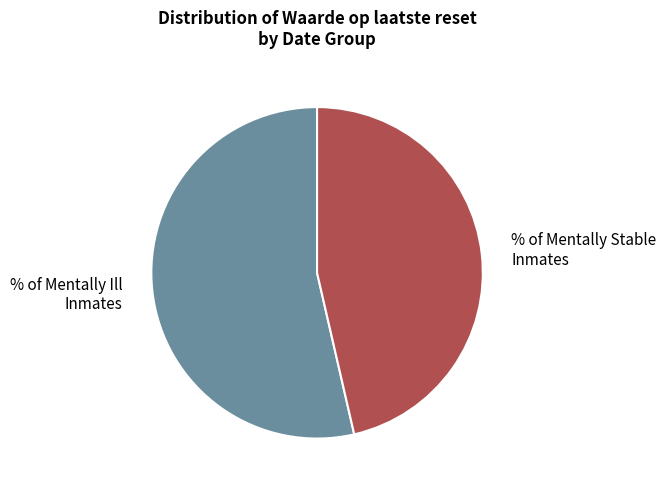

Do % of Mentally Stable Inmates and % of Mentally Ill Inmates together represent more than half of the pie?

Yes